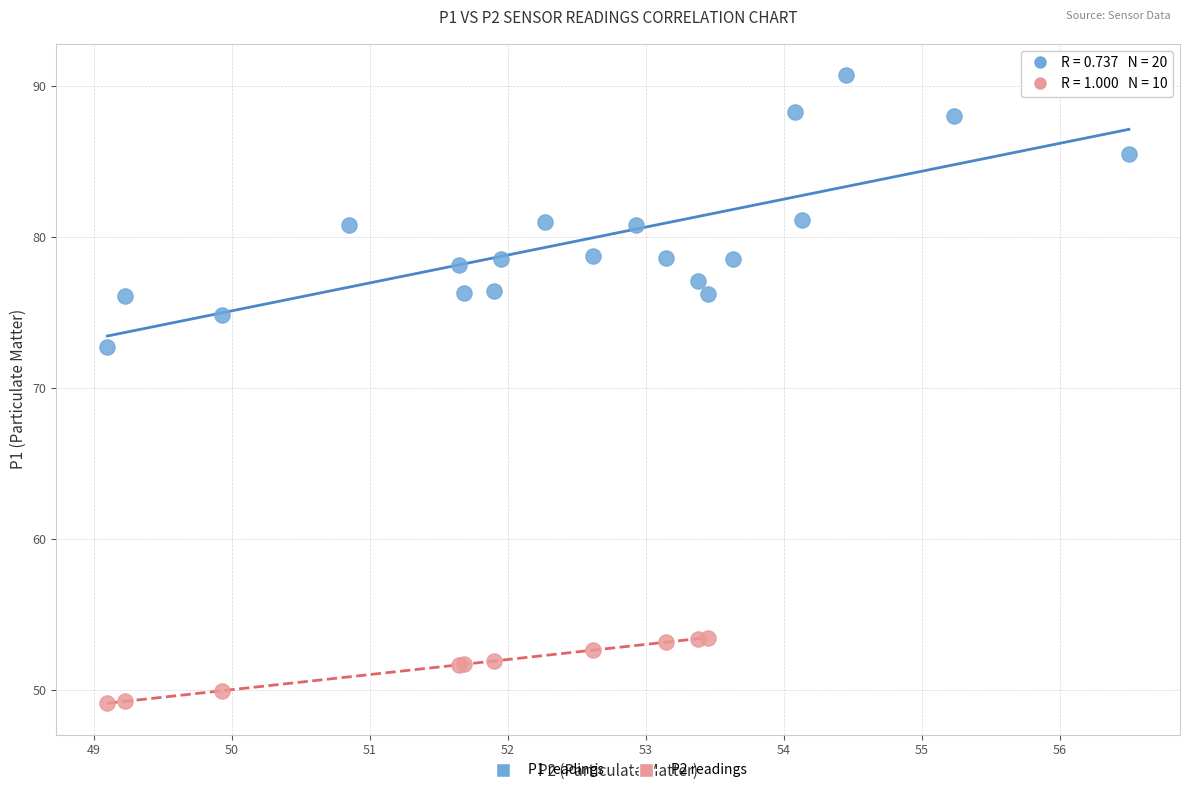

Which series has the largest Y range (max minus min)?

P1 readings